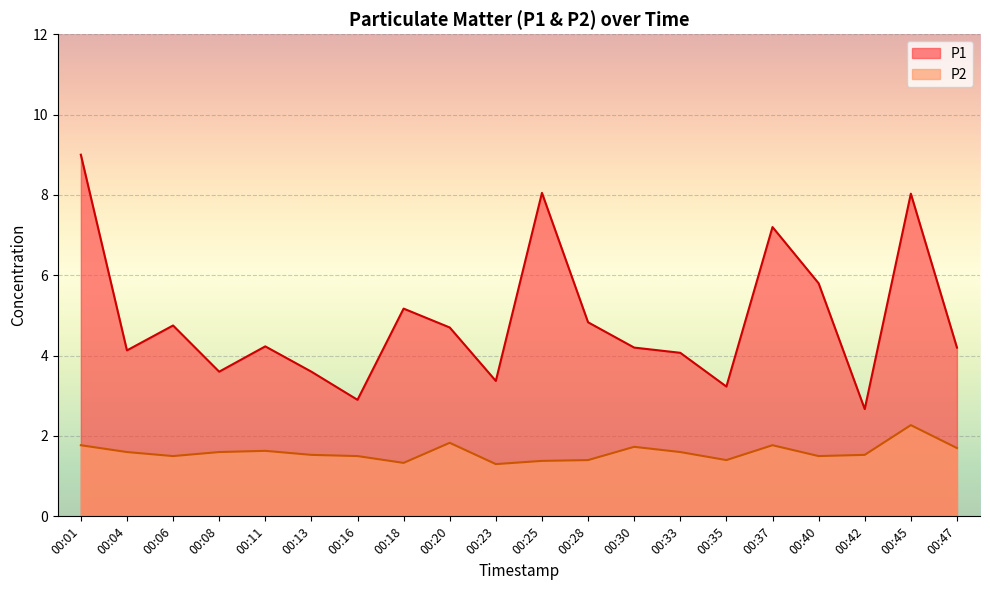

True or false: P1 and P2 intersect in this chart.

False